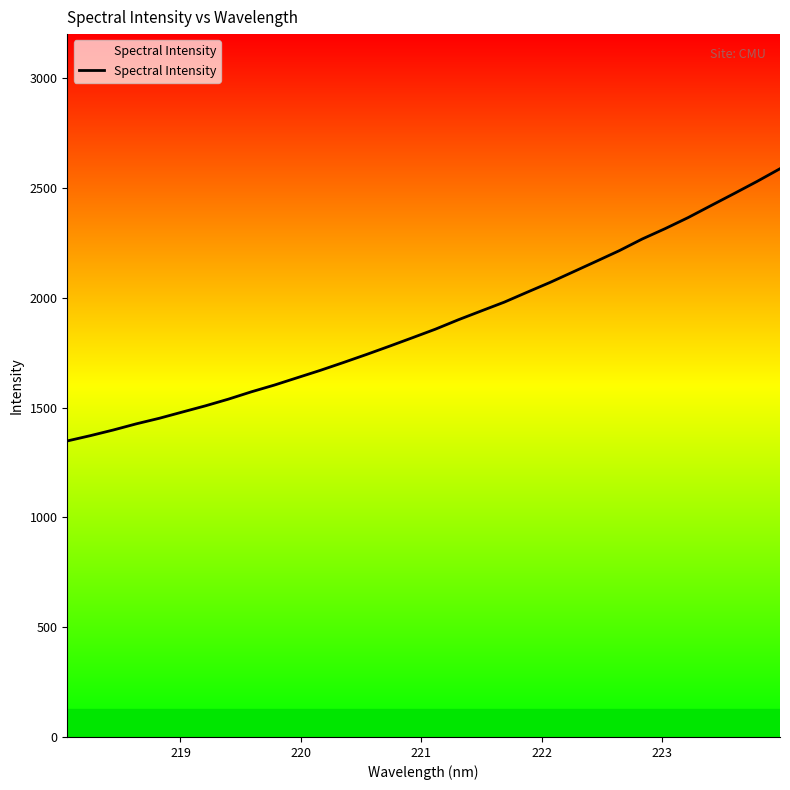

How many lines are shown in the chart?

1